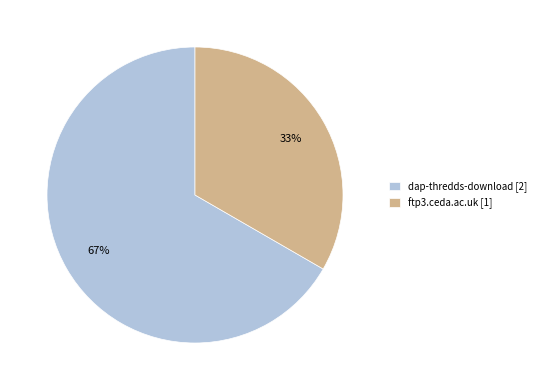

Does dap-thredds-download represent more than half of the total?

Yes